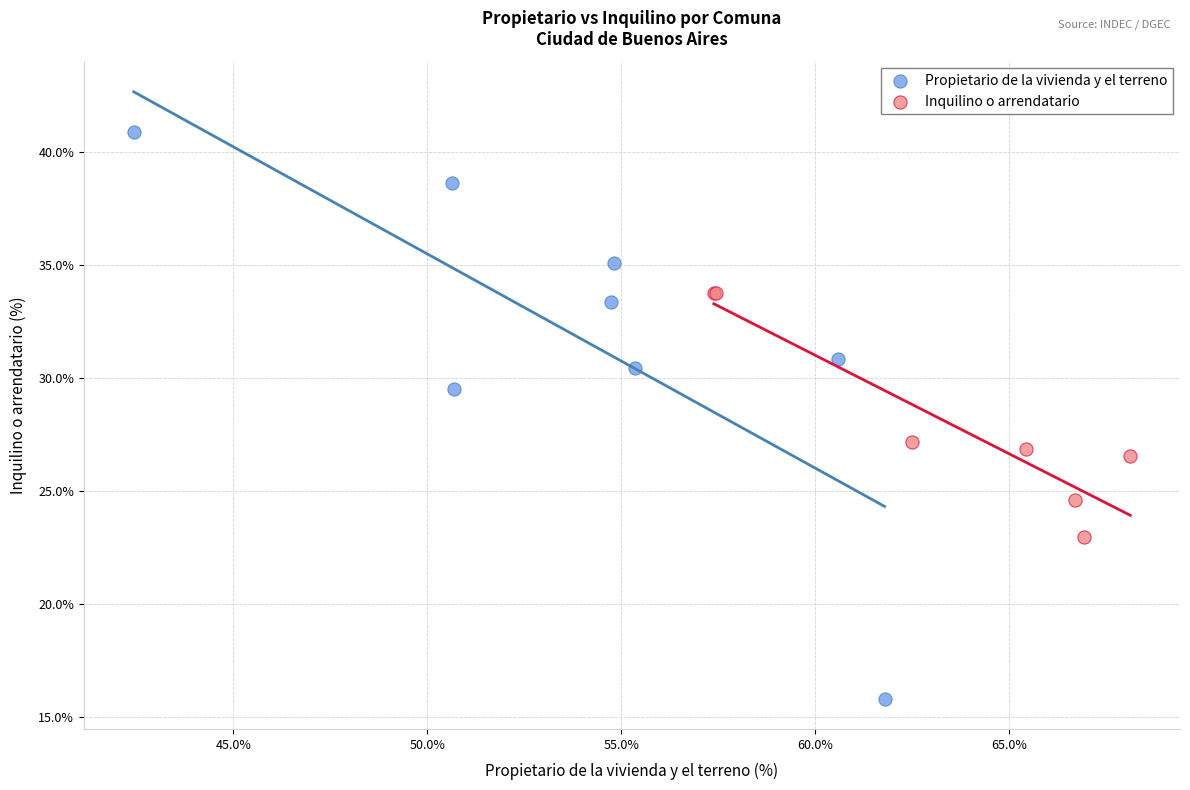

Which series reaches the maximum Y coordinate?

Propietario de la vivienda y el terreno